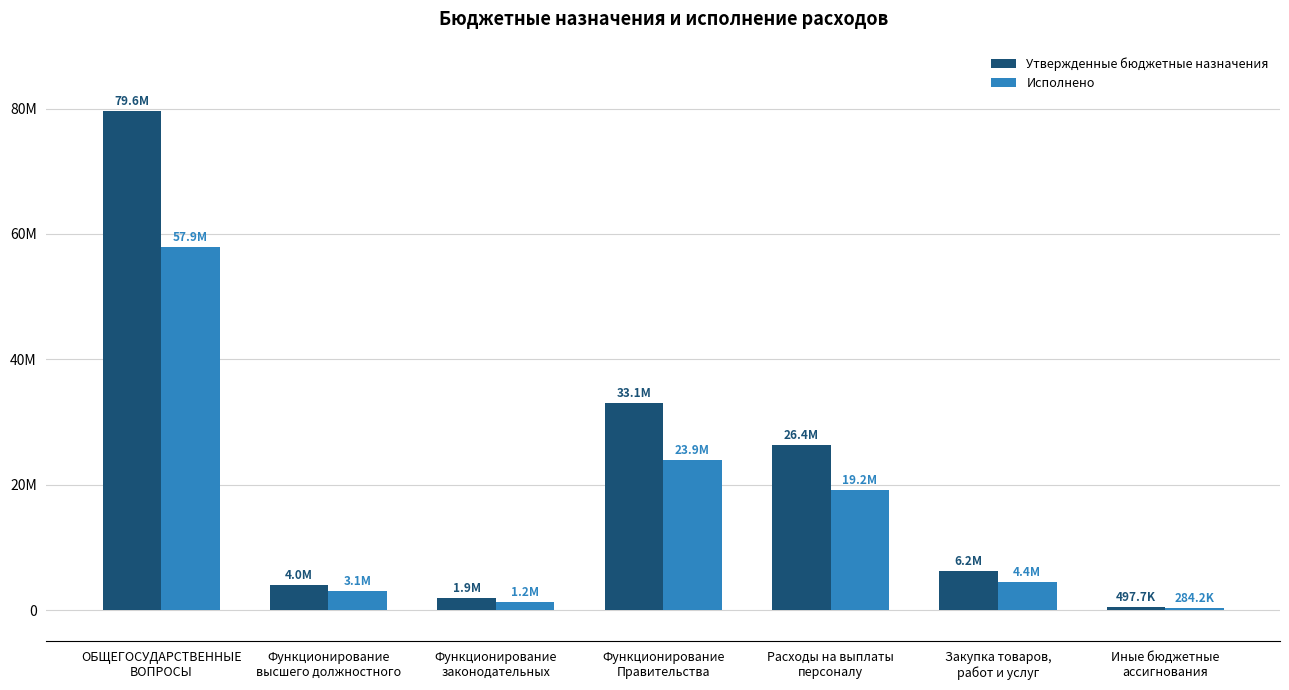

What are all the series names shown in the legend?

Утвержденные бюджетные назначения, Исполнено